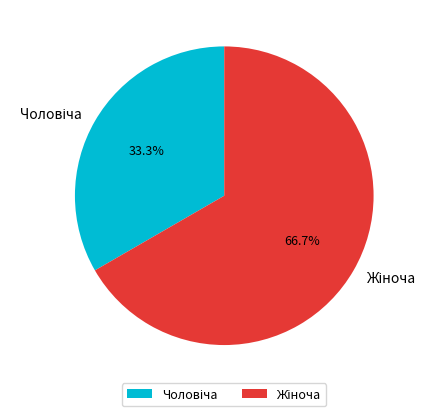

To the nearest percent, what is the difference between the largest and smallest slice percentages?

33%